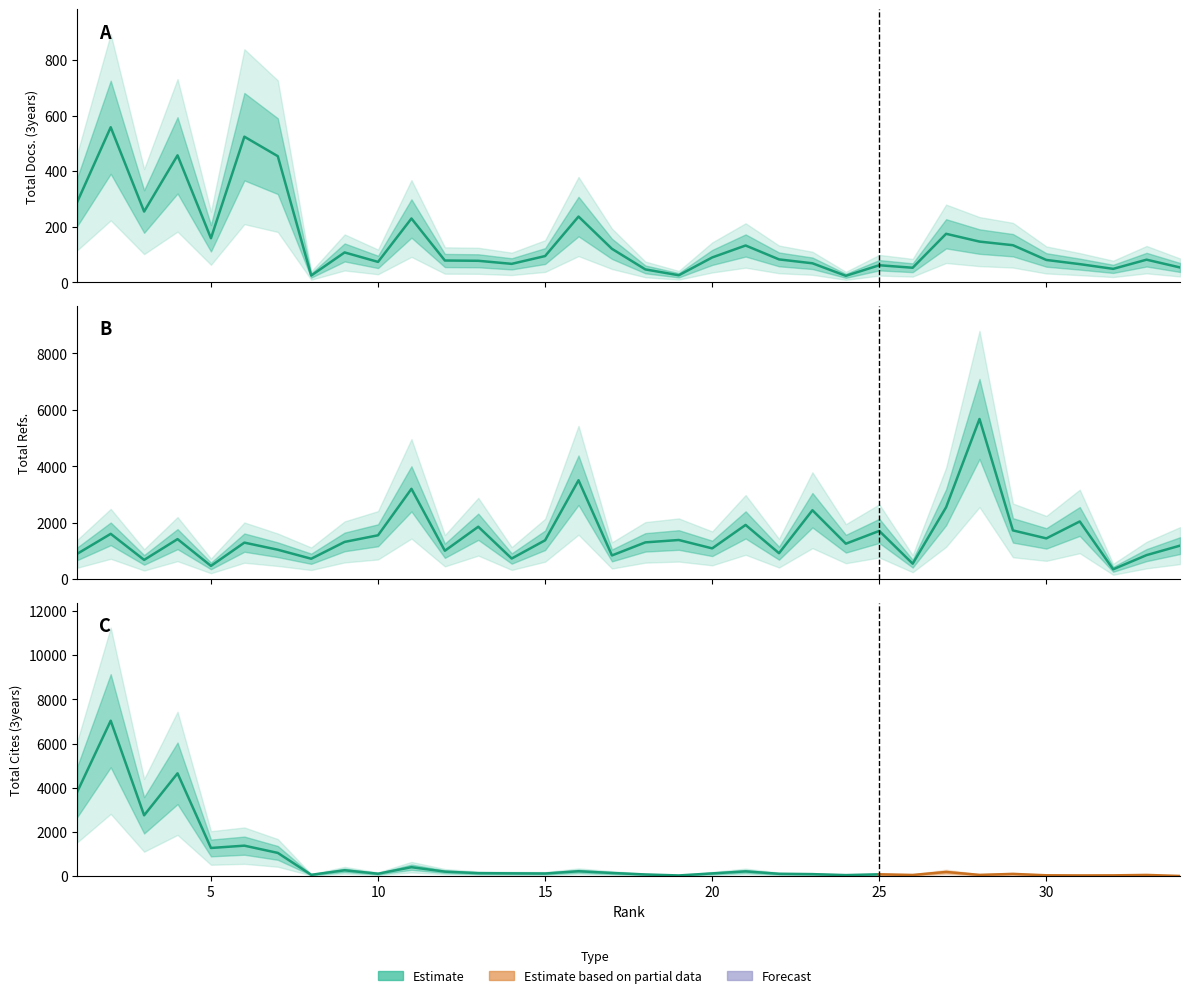

Which has a higher value, 21 or 22?

21